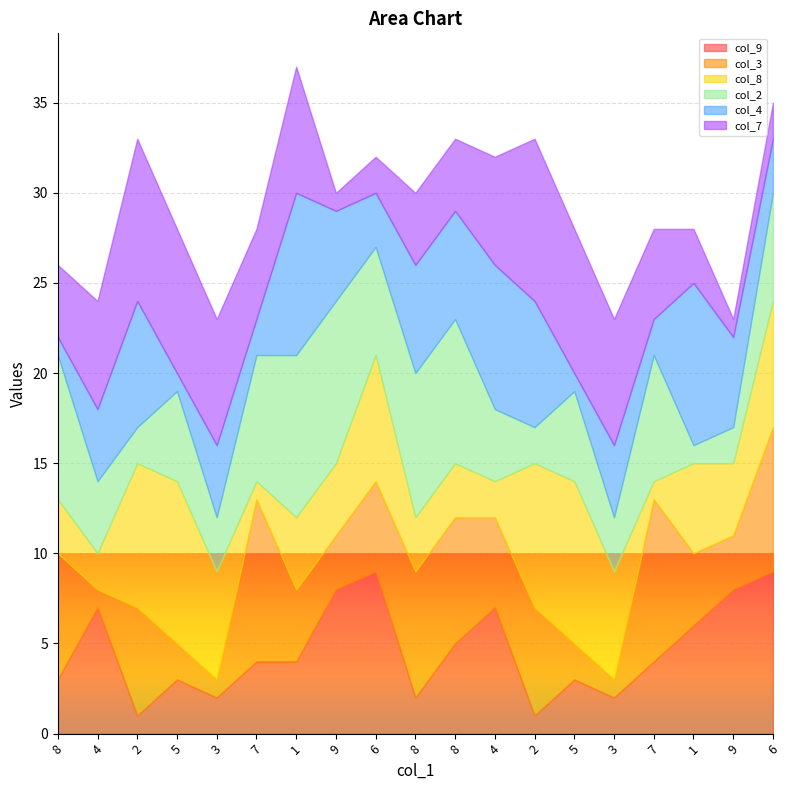

At which label does col_8 first exceed 4?

2